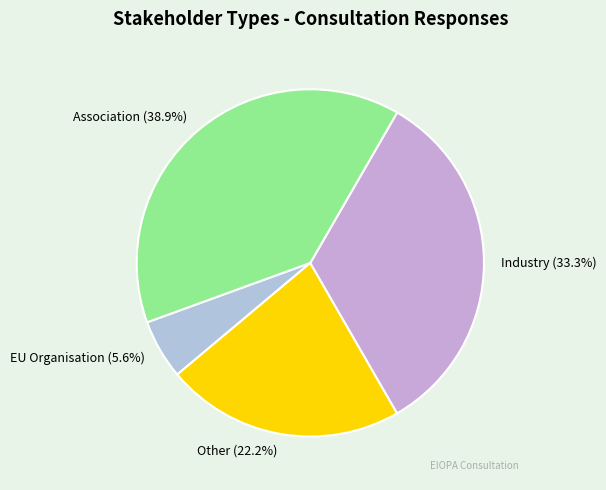

To the nearest percent, what is the combined percentage of Industry and EU Organisation?

39%